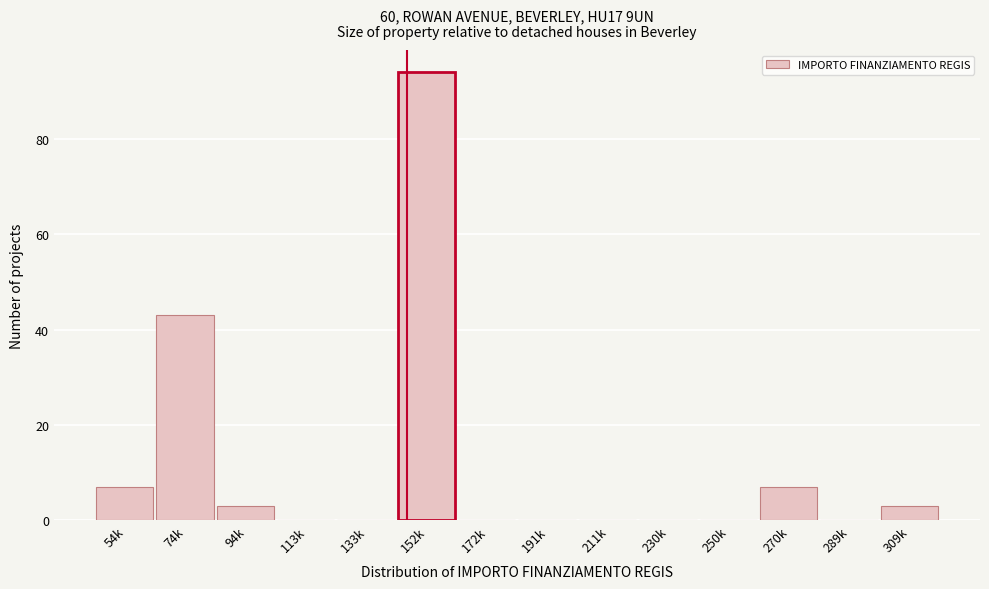

Reading left to right, list all the values displayed in this chart.

54k=7	74k=43	94k=3	113k=0	133k=0	152k=94	172k=0	191k=0	211k=0	230k=0	250k=0	270k=7	289k=0	309k=3